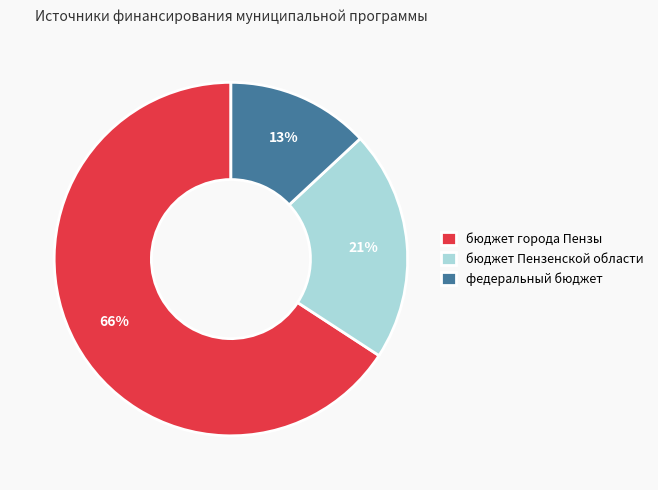

Which slice is the smallest?

федеральный бюджет